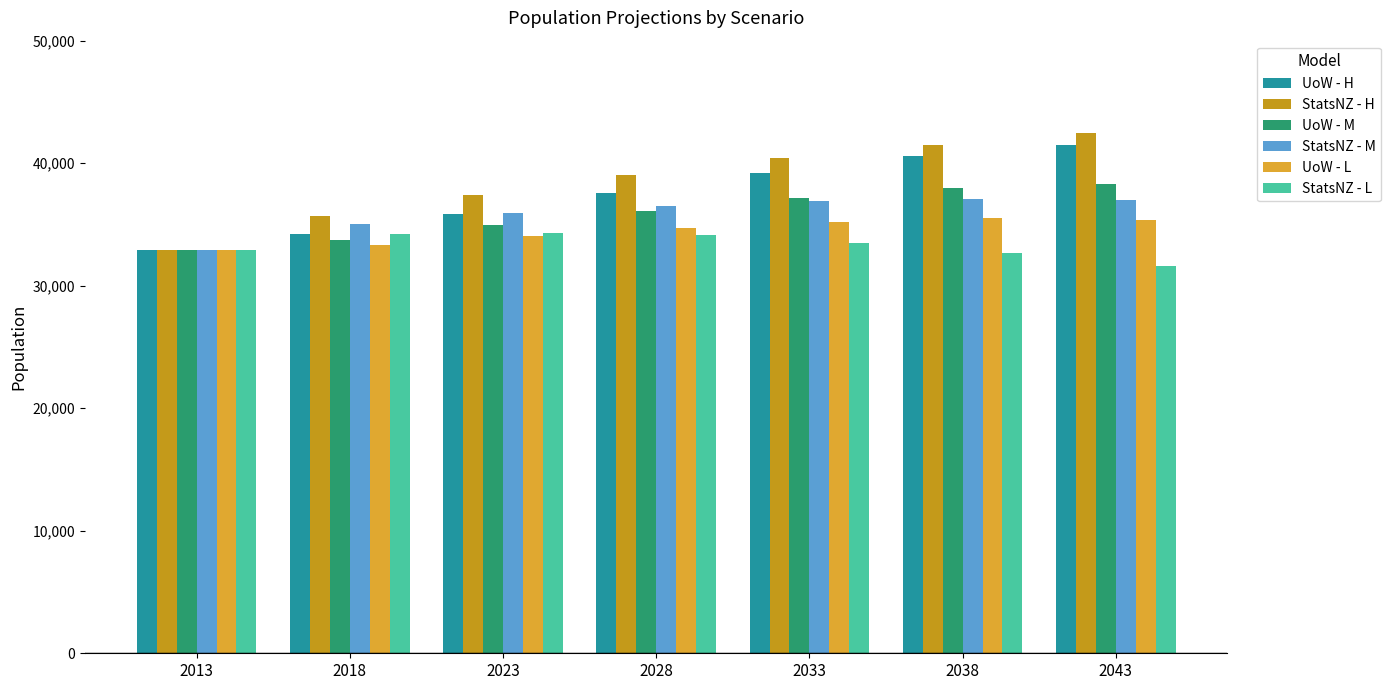

Reading left to right, what are all the values shown in this chart?

UoW - H: 32910.0	34196.5	35857.6	37557.4	39188.6	40552.0	41510.9
StatsNZ - H: 32900.0	35700.0	37400.0	39000.0	40400.0	41500.0	42500.0
UoW - M: 32910.0	33754.0	34930.8	36087.2	37147.8	37938.0	38314.1
StatsNZ - M: 32900.0	35000.0	35900.0	36500.0	36900.0	37100.0	37000.0
UoW - L: 32910.0	33319.0	34033.6	34683.2	35224.3	35504.8	35376.1
StatsNZ - L: 32900.0	34200.0	34300.0	34100.0	33500.0	32700.0	31600.0